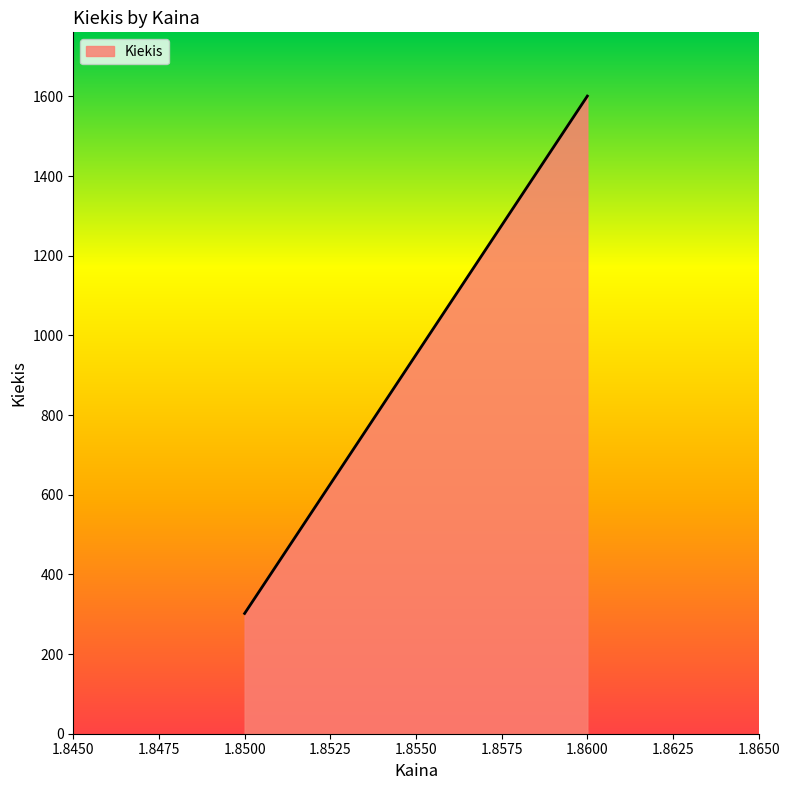

Reading left to right, list all the values displayed in this chart.

302	1601